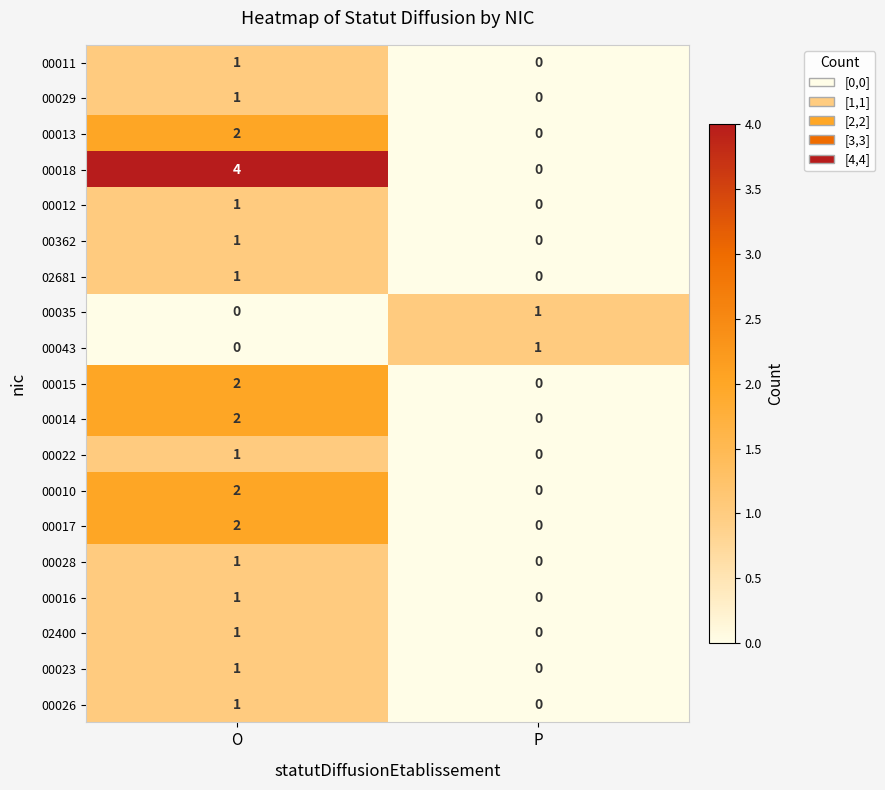

List the labels in order of 00018 value, largest first.

O, P